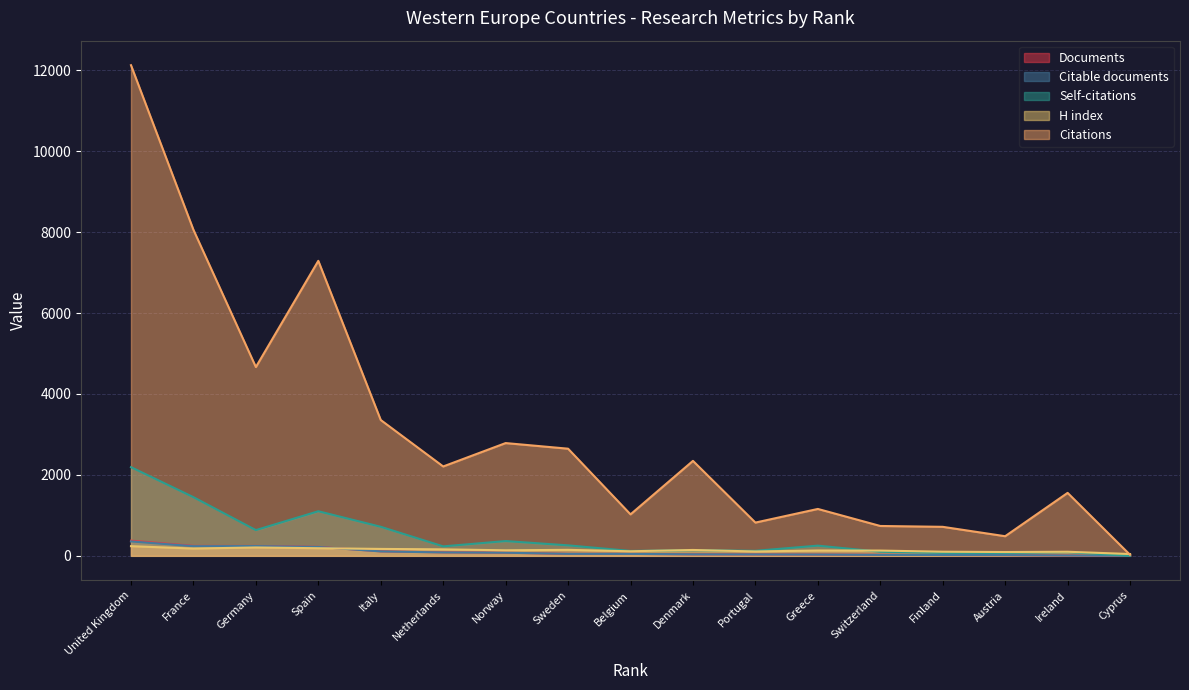

Is the value of Documents at United Kingdom greater than the value of Citable documents at Belgium?

Yes